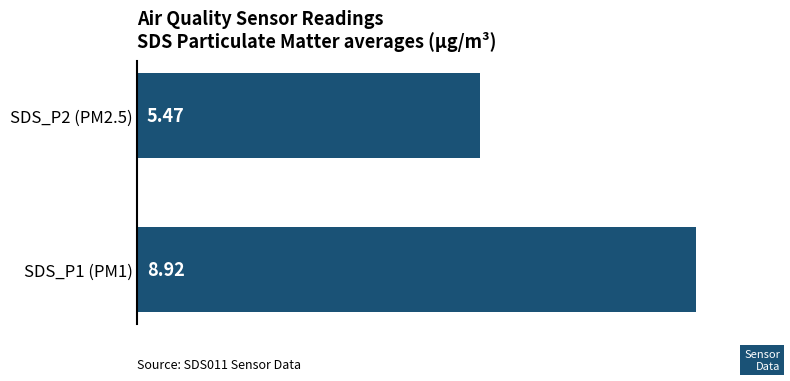

Between SDS_P1 (PM1) and SDS_P2 (PM2.5), which is larger?

SDS_P1 (PM1)